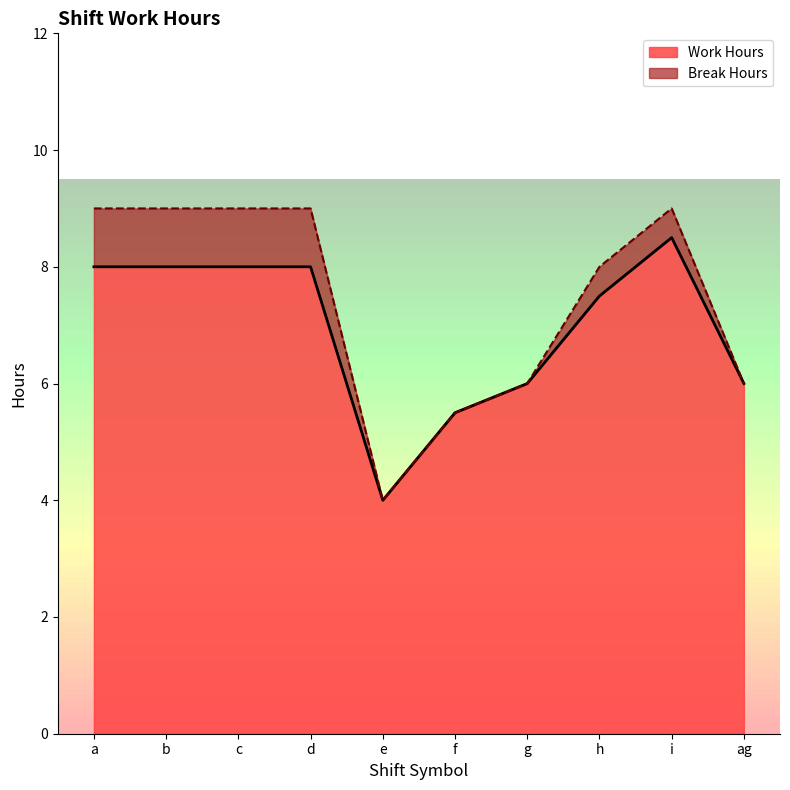

What is the value of the 9th point from the left?

8.5